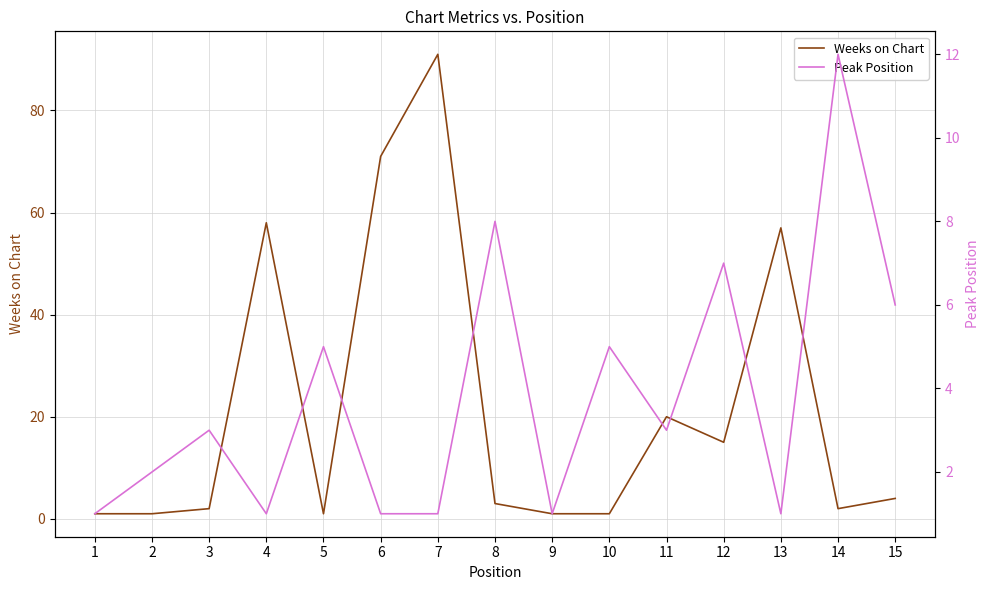

Between 6 and 12, which series saw the biggest shift?

Weeks on Chart